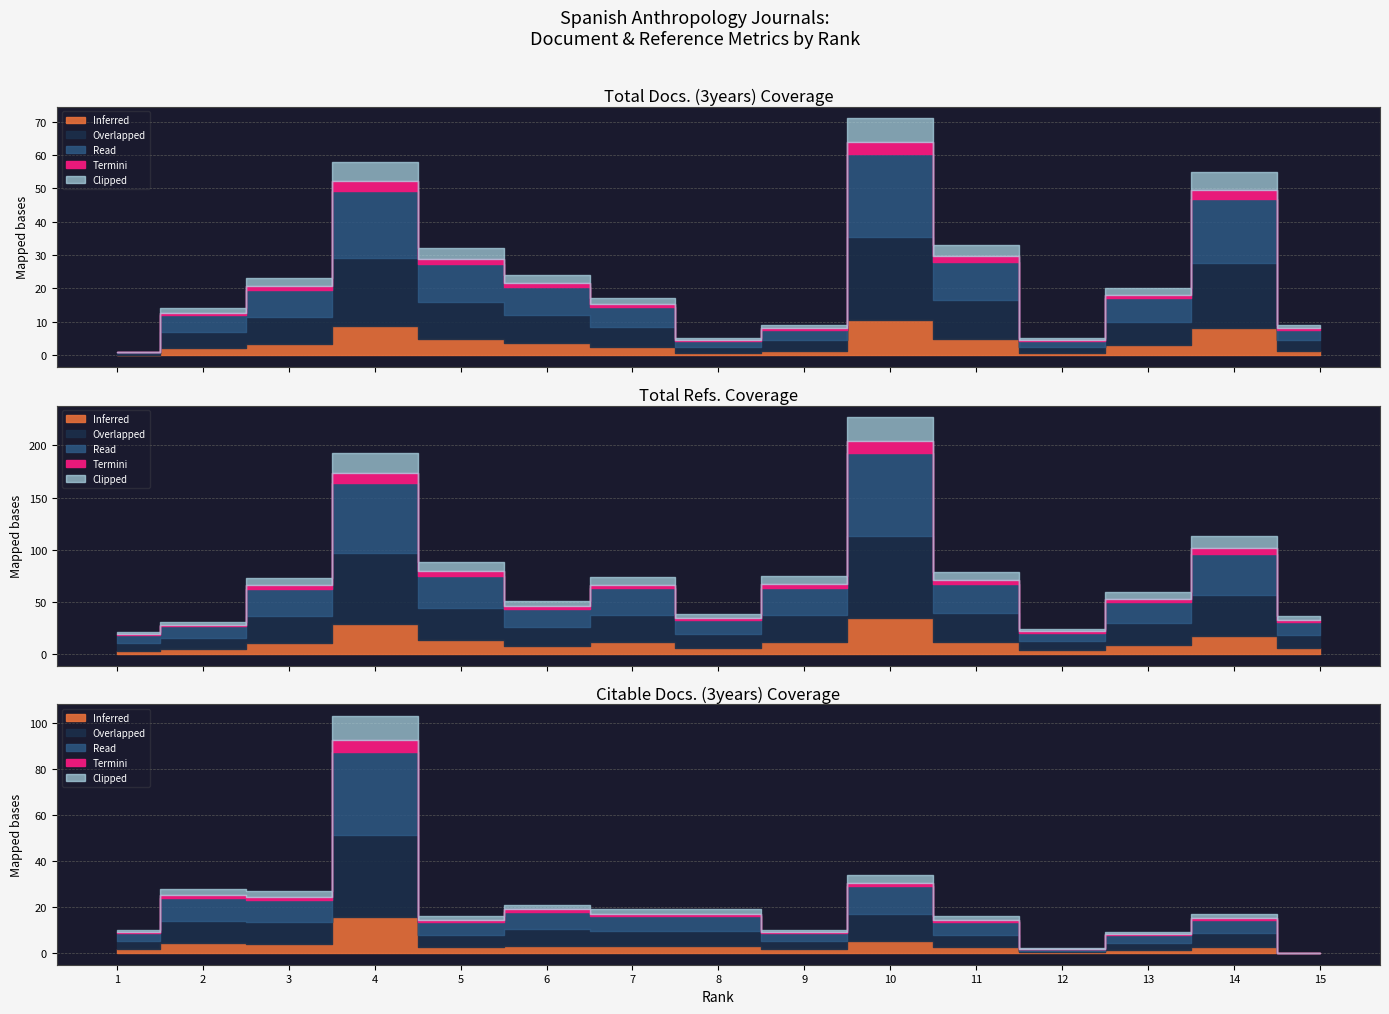

Where is the first local minimum for Total Refs.?

6